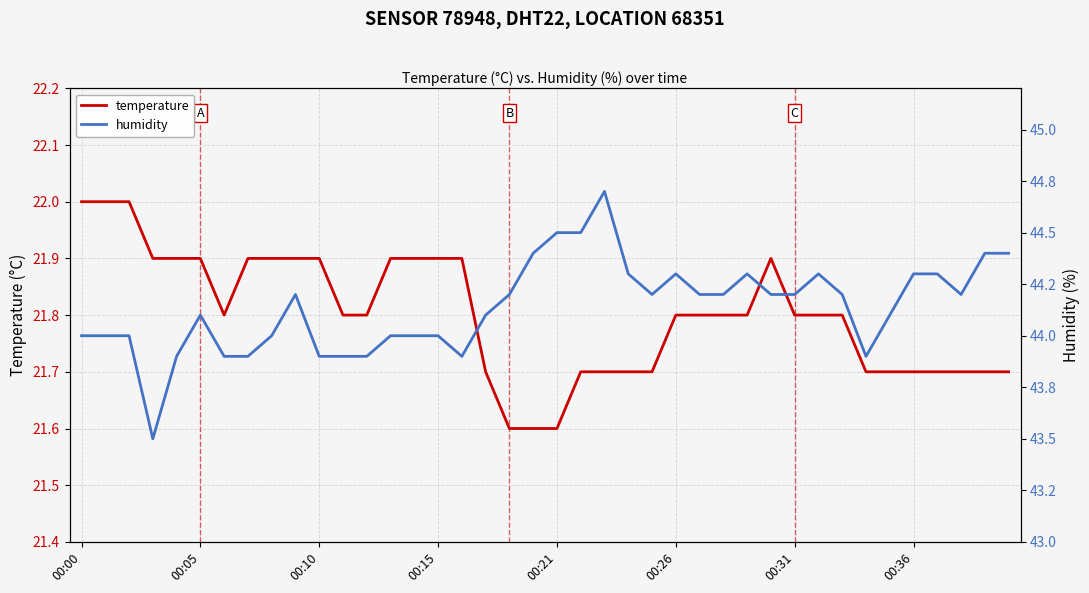

List the labels in order of humidity value, largest first.

22, 20, 21, 19, 38, 39, 23, 25, 28, 31, 35, 36, 9, 18, 24, 26, 27, 29, 30, 32, 37, 00:26, 17, 34, 00:00, 00:05, 00:10, 8, 13, 14, 15, 00:21, 00:31, 00:36, 10, 11, 12, 16, 33, 00:15